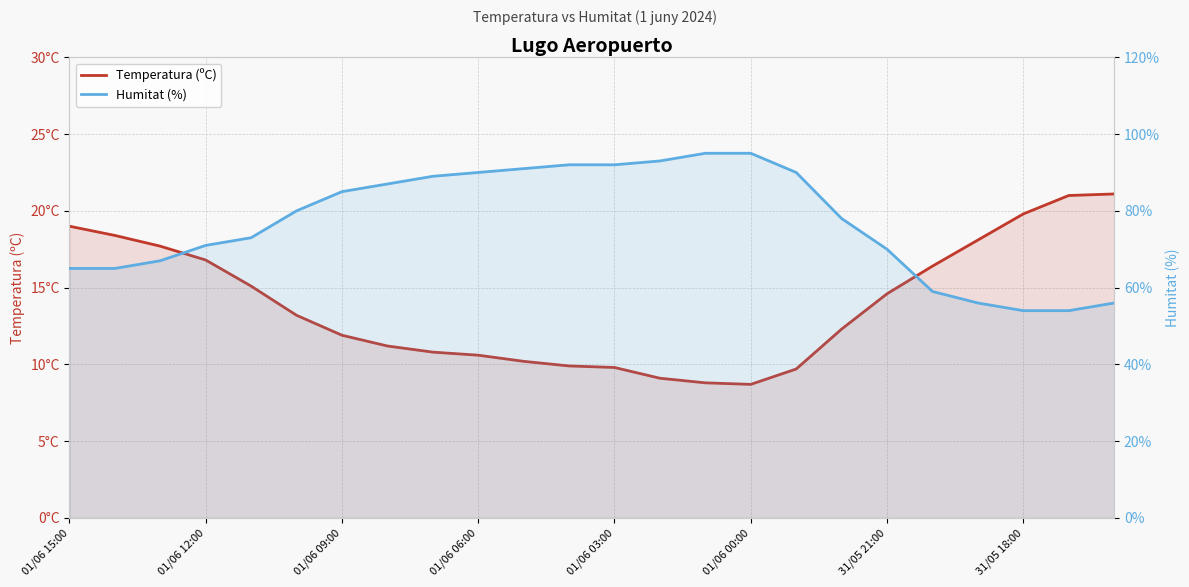

Between 10 and 14, which series saw the biggest shift?

Humitat (%)